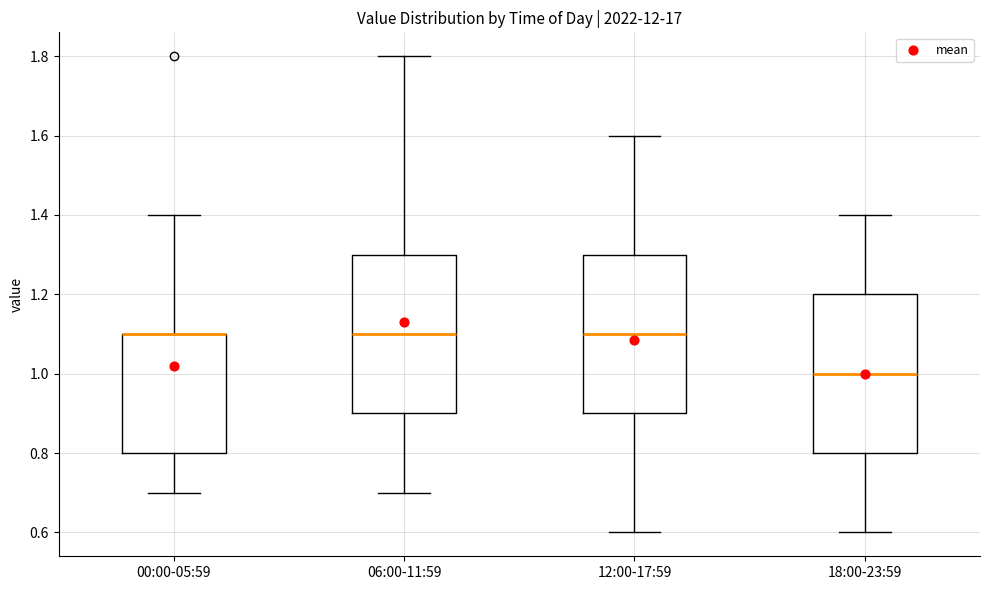

Where is the upper edge of the box for 06:00-11:59 on the y-axis? The values are not printed on the chart, so give them approximately, as read against the axis.

1.3